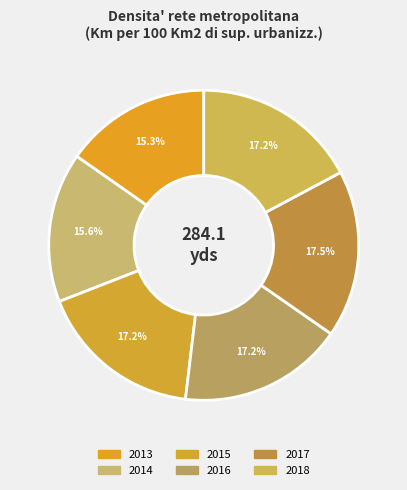

The 2013 slice represents 15% of the pie. True or false?

True